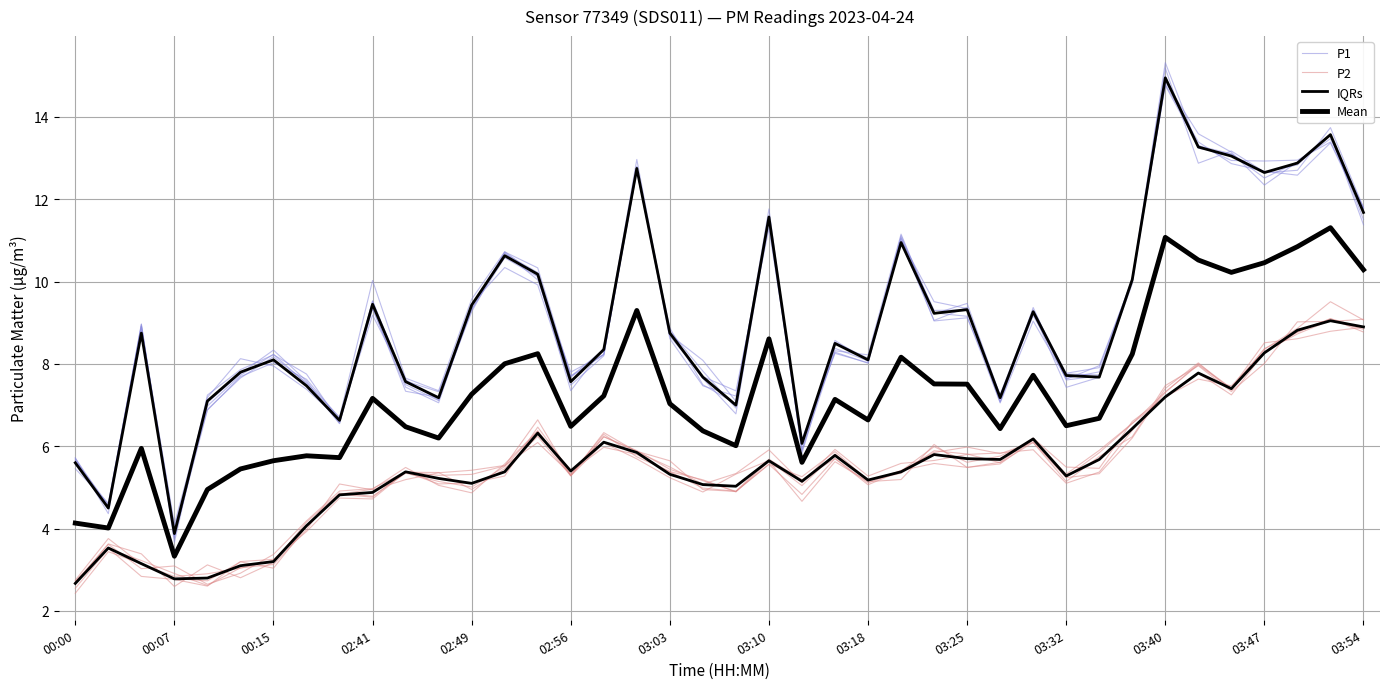

Rank the series at 34 from highest to lowest value.

P1, IQRs, Mean, P2